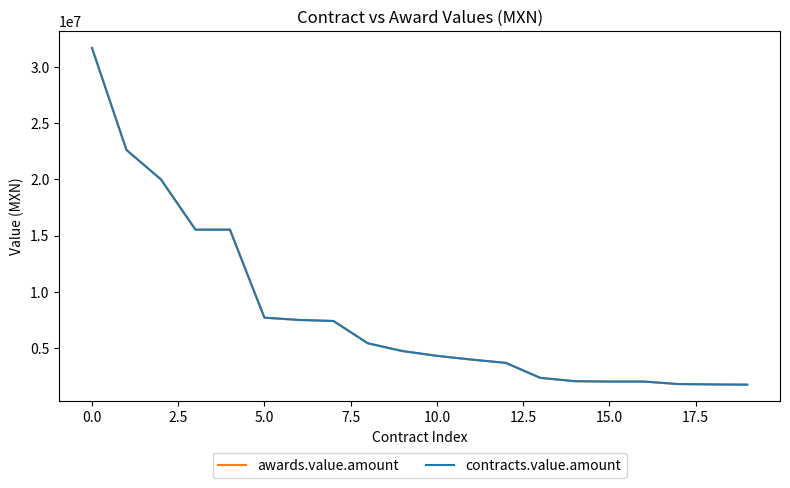

What is the smallest value displayed?

1740000.0